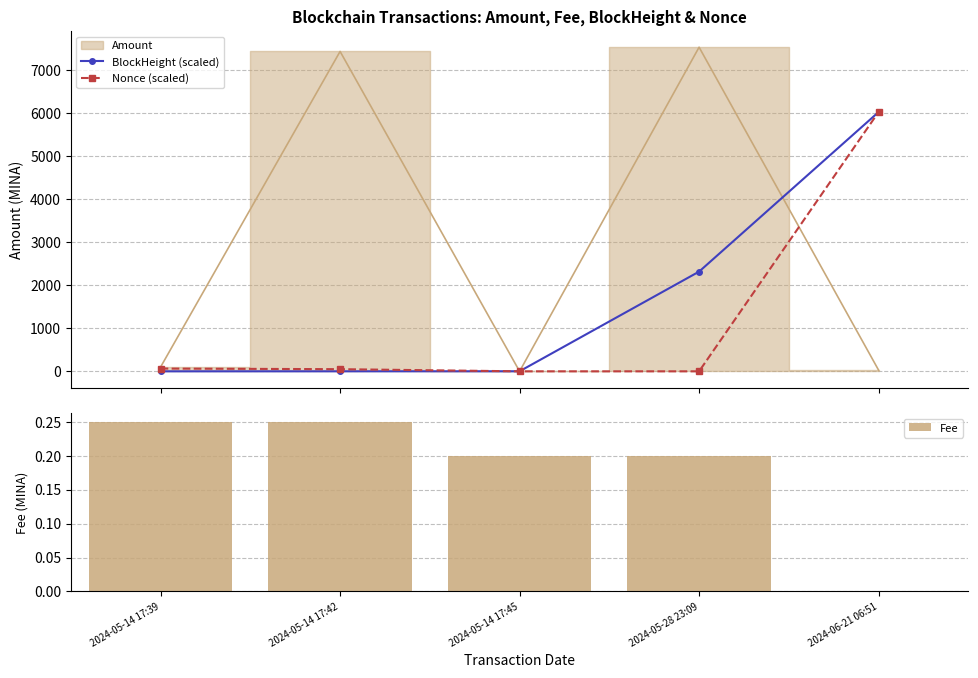

Reading left to right, list all the values displayed in this chart.

BlockHeight (scaled): 0.0	0.6	1.2	2319.2	6030.7
Nonce (scaled): 64.5	50.1	0.0	0.0	6030.7
Fee: 0.2	0.2	0.2	0.2	0.0